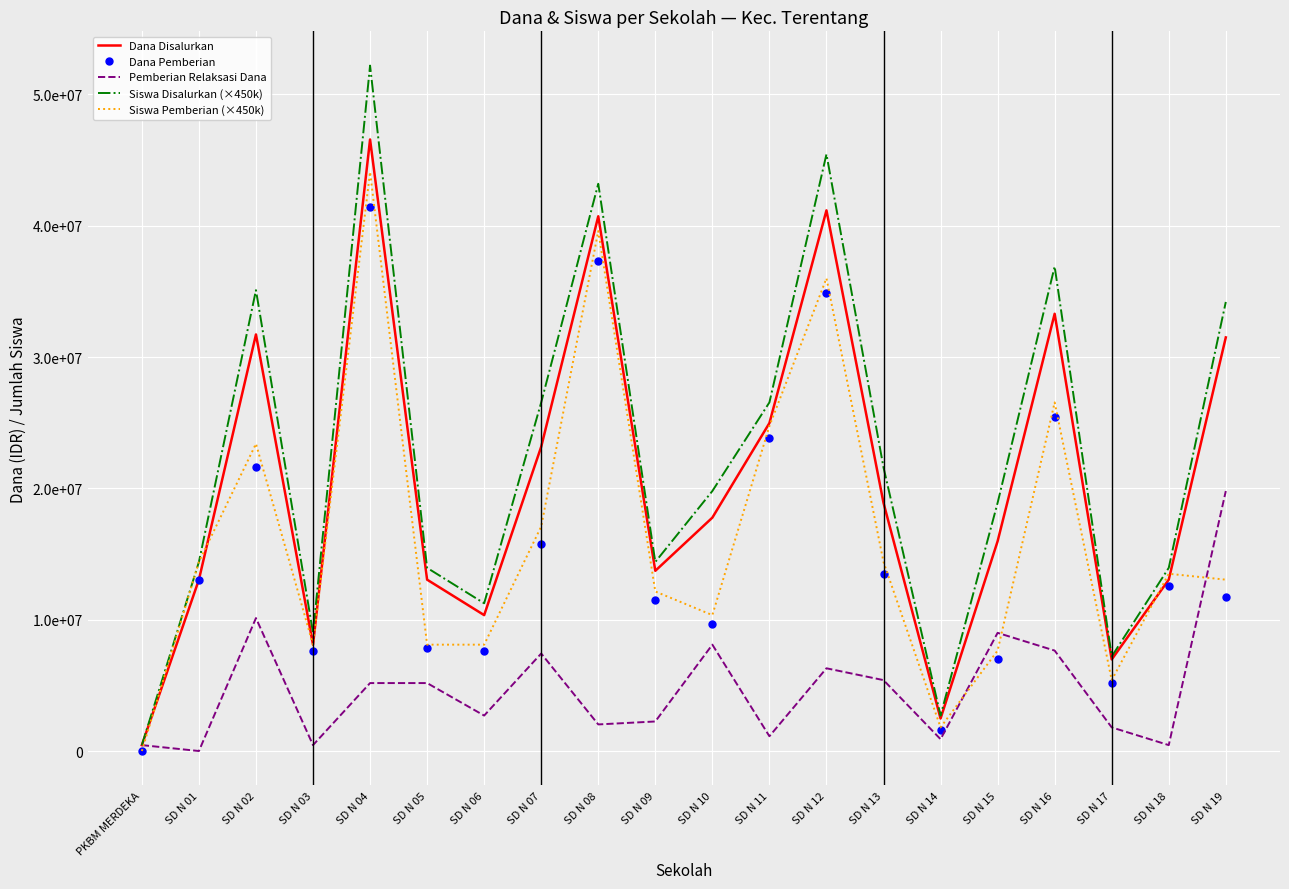

At which category is the sum across all series the highest?

SD N 04